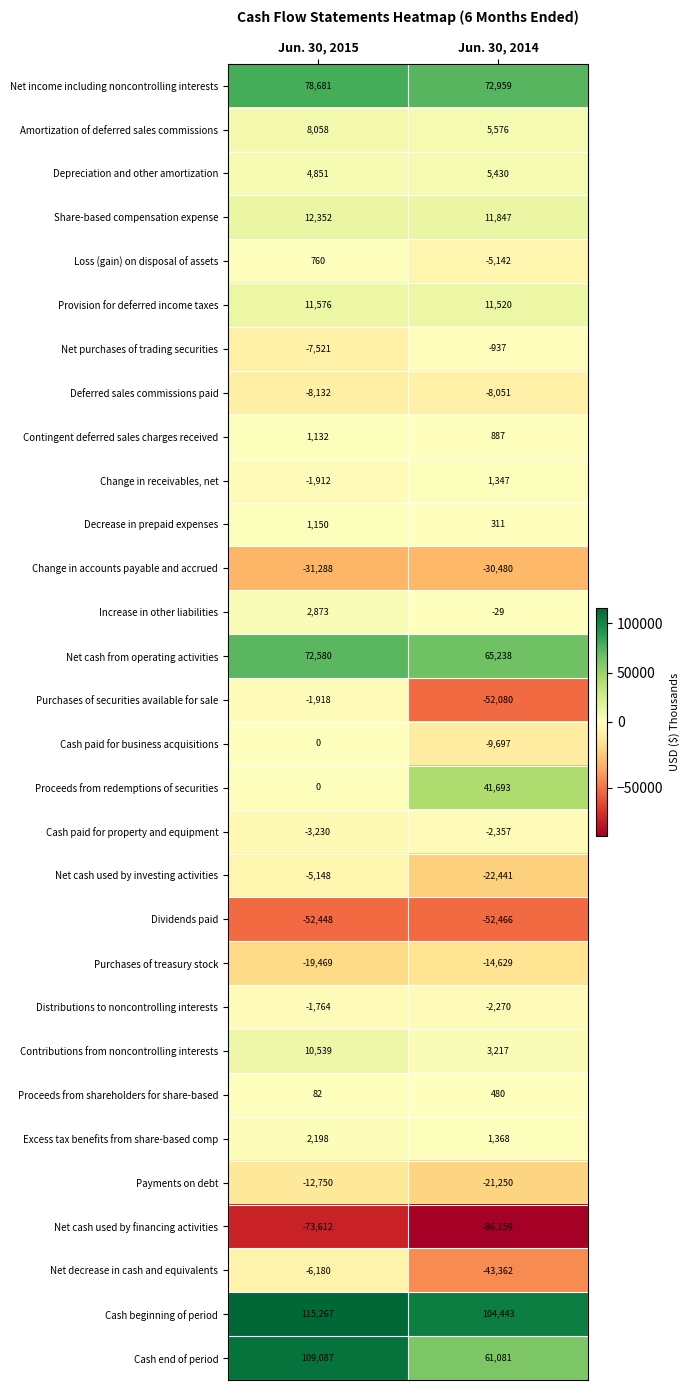

At which label is Payments on debt closest to -17000?

Jun. 30, 2015